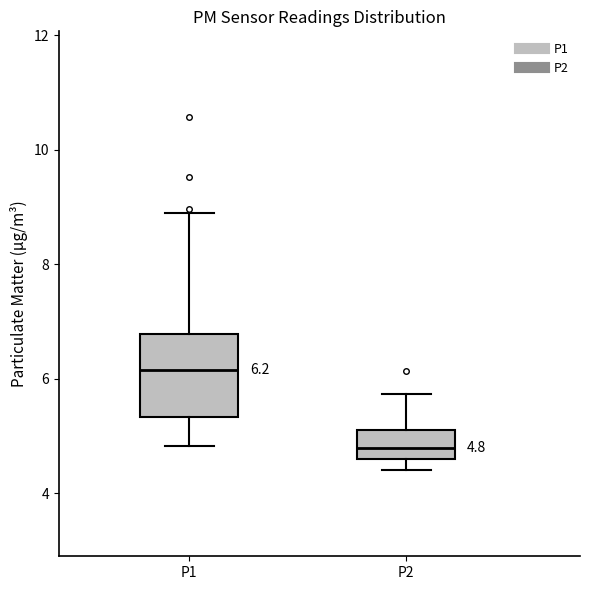

Which box is the tallest, from its lower edge to its upper edge?

P1